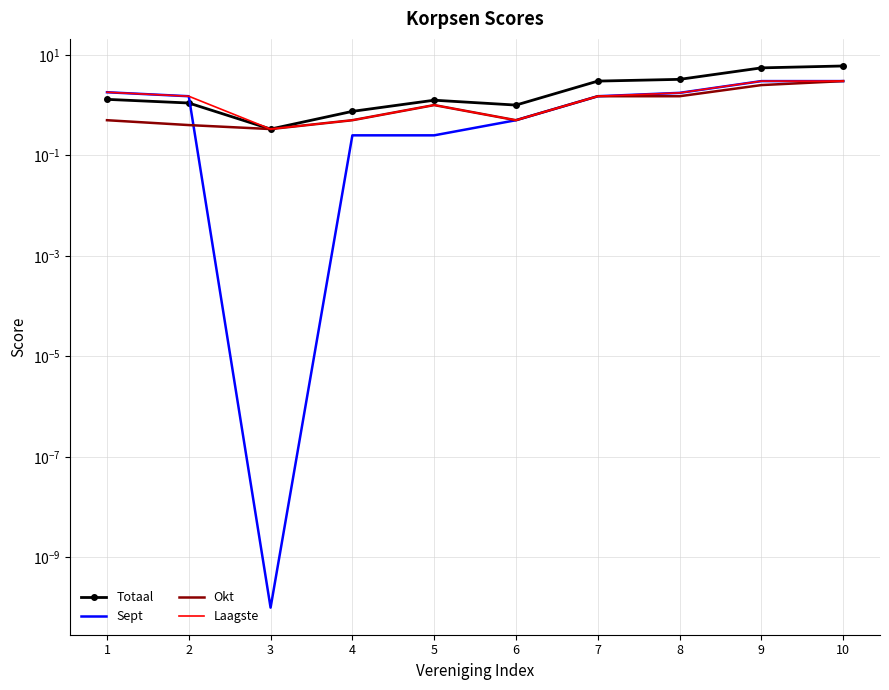

What is the spread (max minus min) of values at 2?

1.1